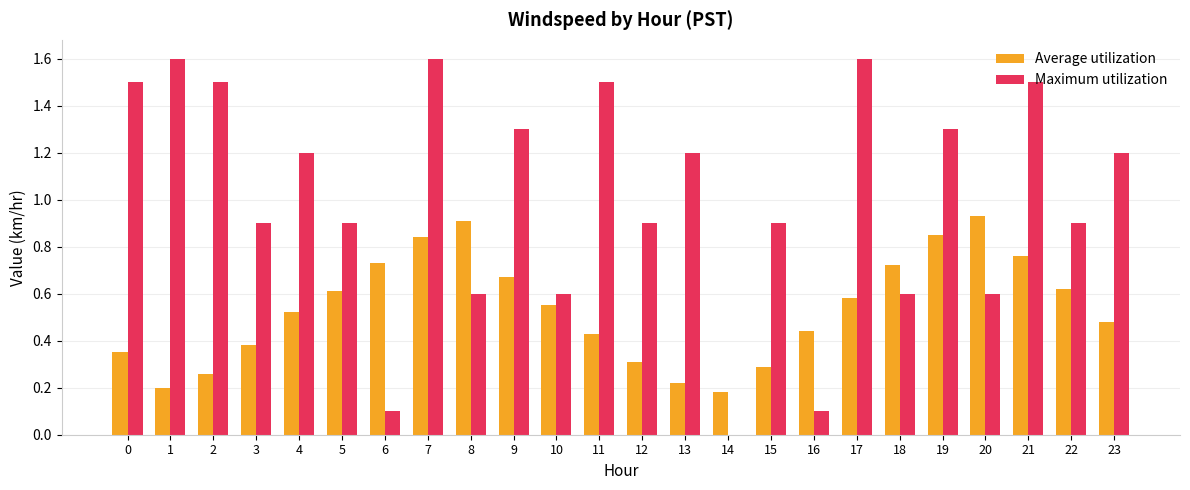

How many series are shown in this chart?

2